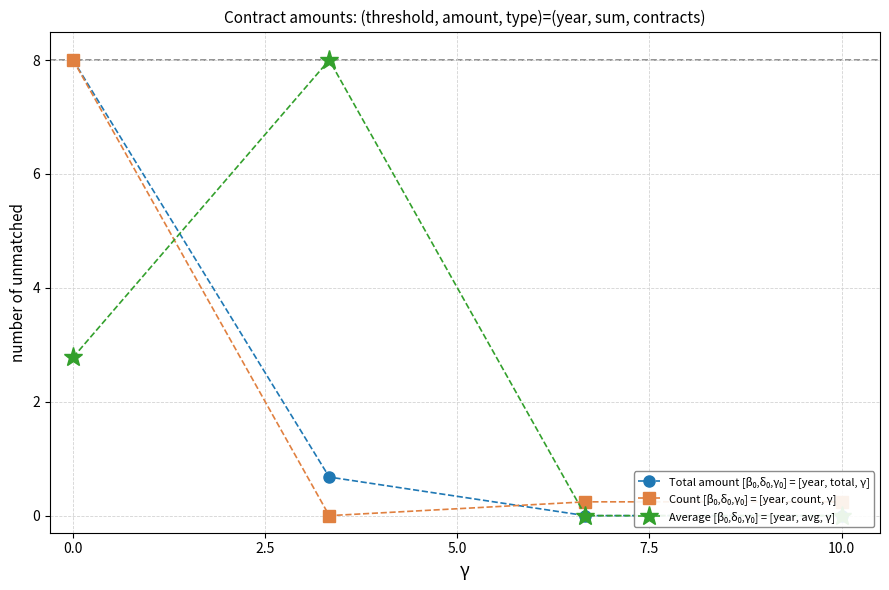

True or false: Average [β₀,δ₀,γ₀] = [year, avg, γ] has a value of 0.9 at 0.0.

False